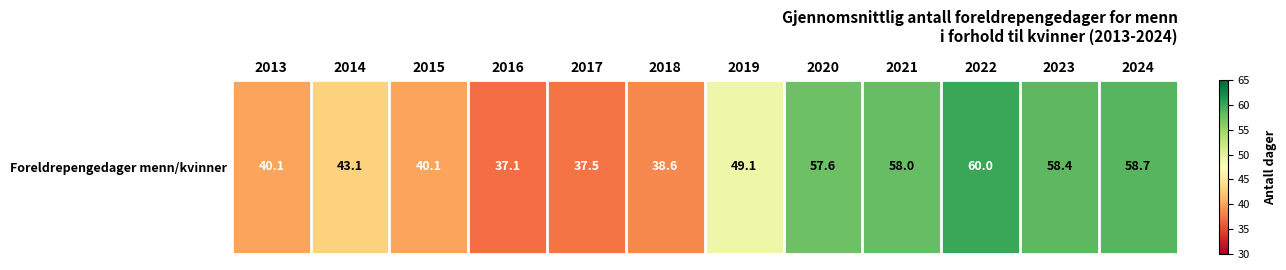

At which label does the data first exceed 49?

2019